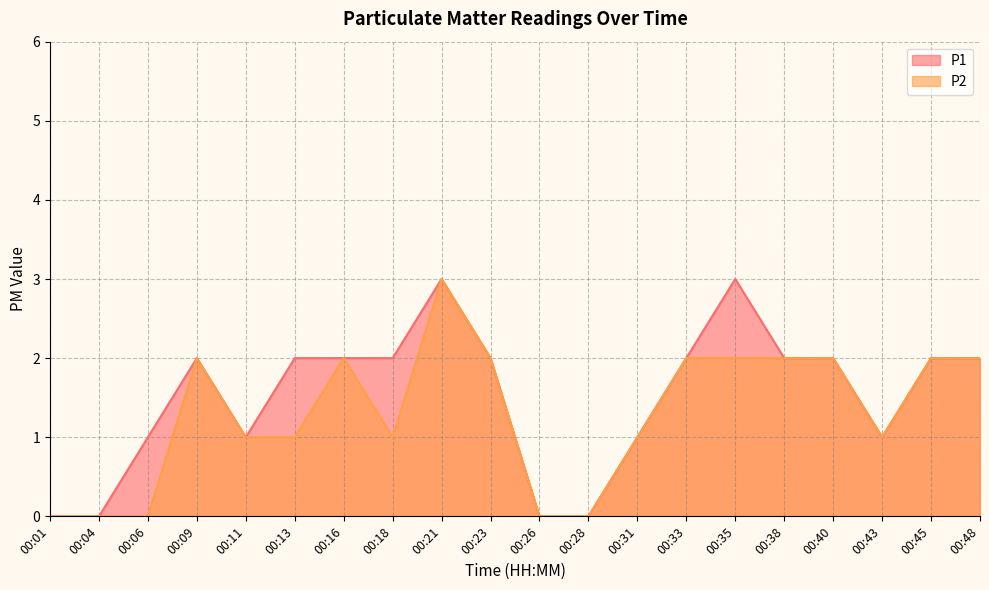

What is the total value across all series at 00:06?

1